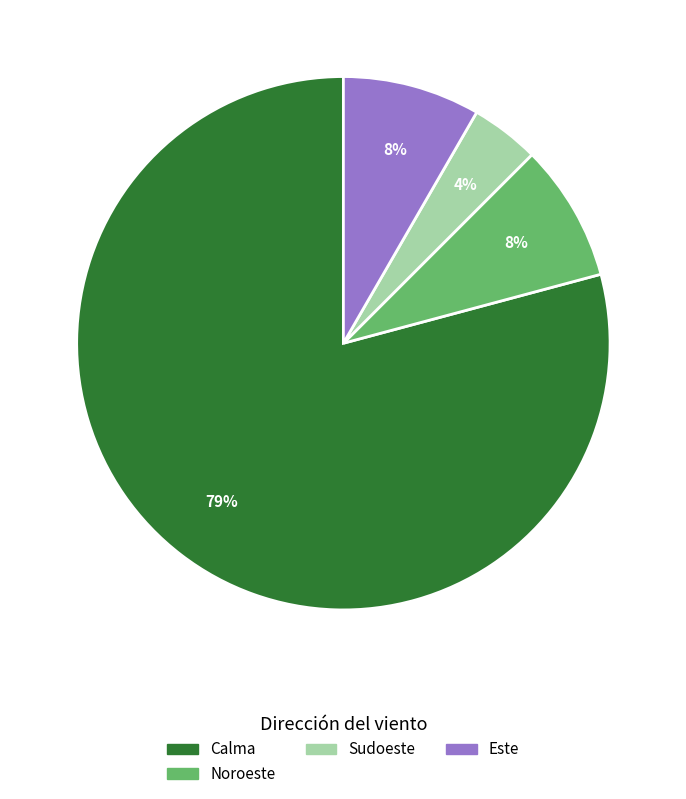

How many slices are in this pie chart?

4